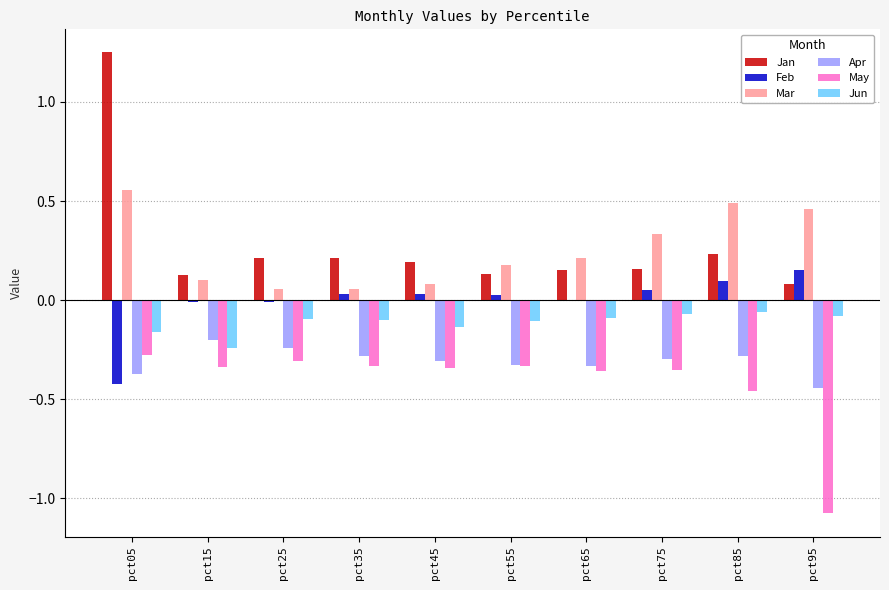

Which series has the largest total across all categories?

Jan